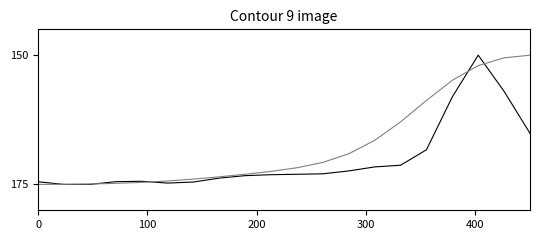

What is the minimum value shown in the chart?

150.0